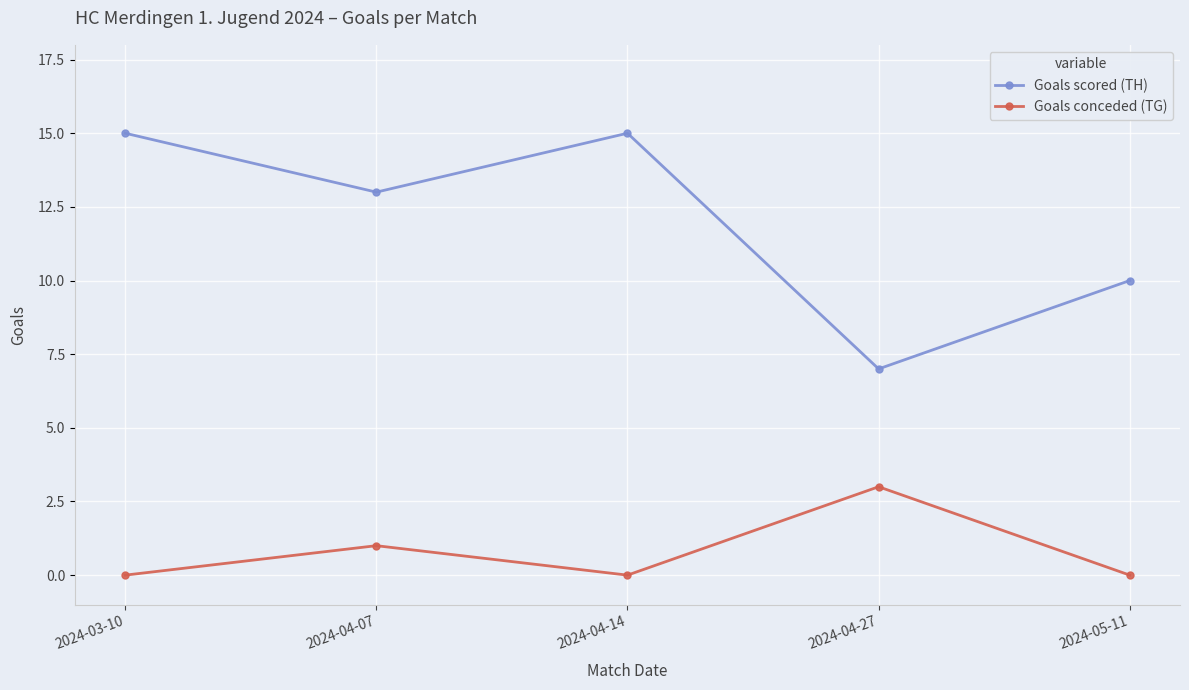

What position from the left is 2024-04-27?

4